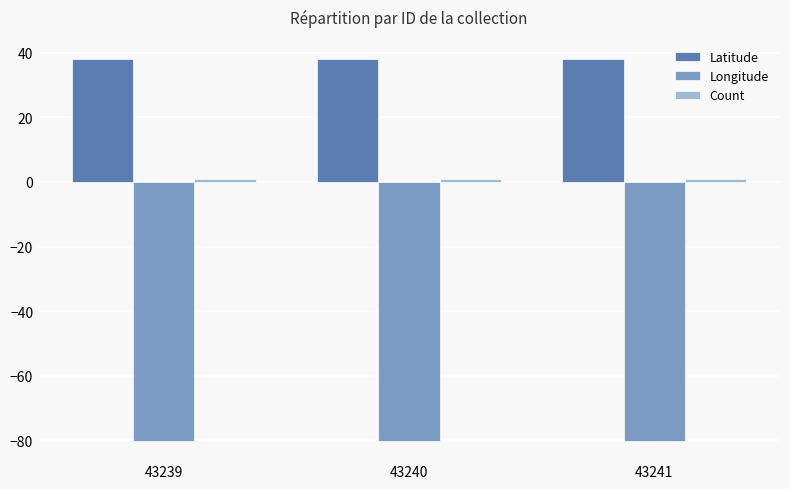

What is the lowest value of the Longitude series?

-80.2